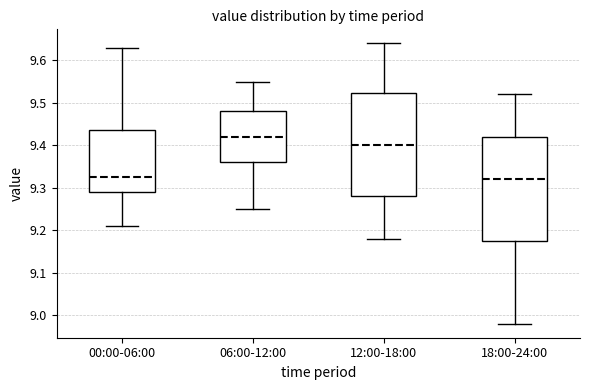

Where is the upper edge of the box for 06:00-12:00 on the y-axis? The values are not printed on the chart, so give them approximately, as read against the axis.

9.48